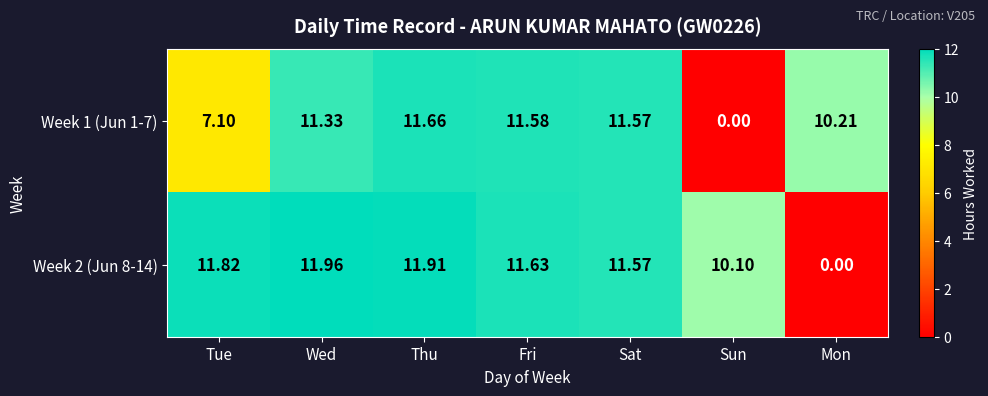

Which series has the largest range (max minus min)?

Week 2 (Jun 8-14)